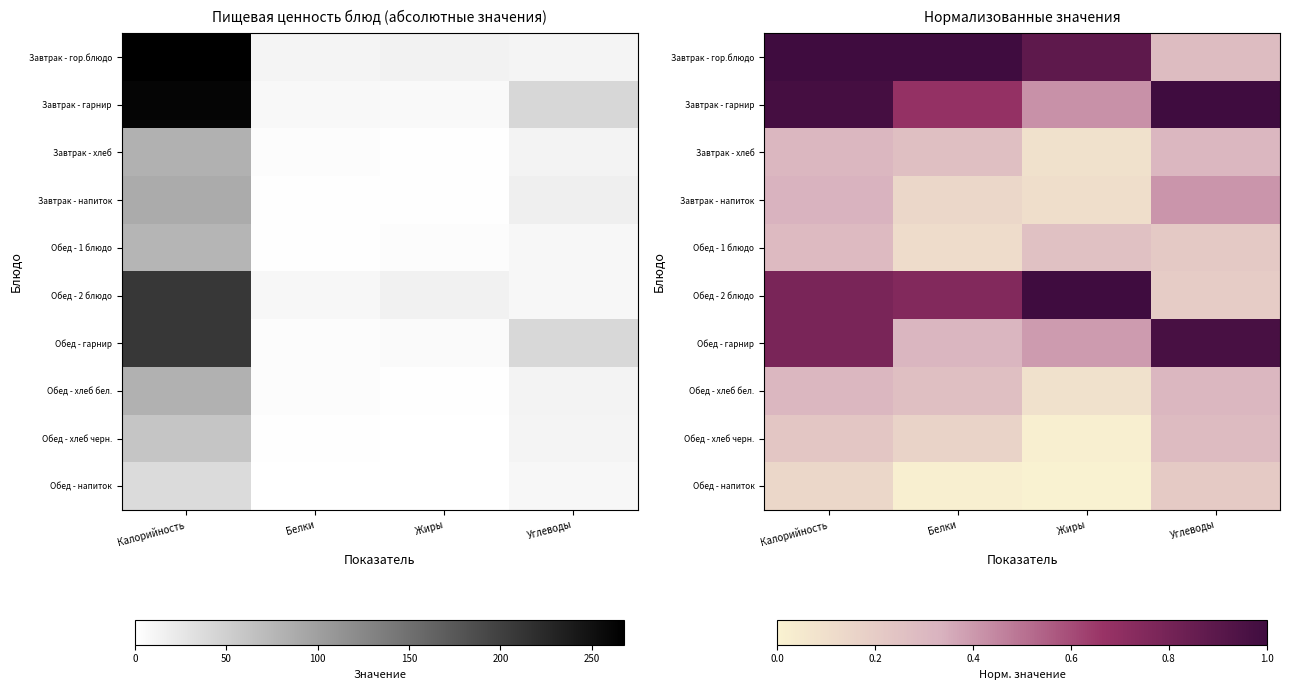

True or false: Завтрак - напиток has a value of 0.1 at Белки.

True